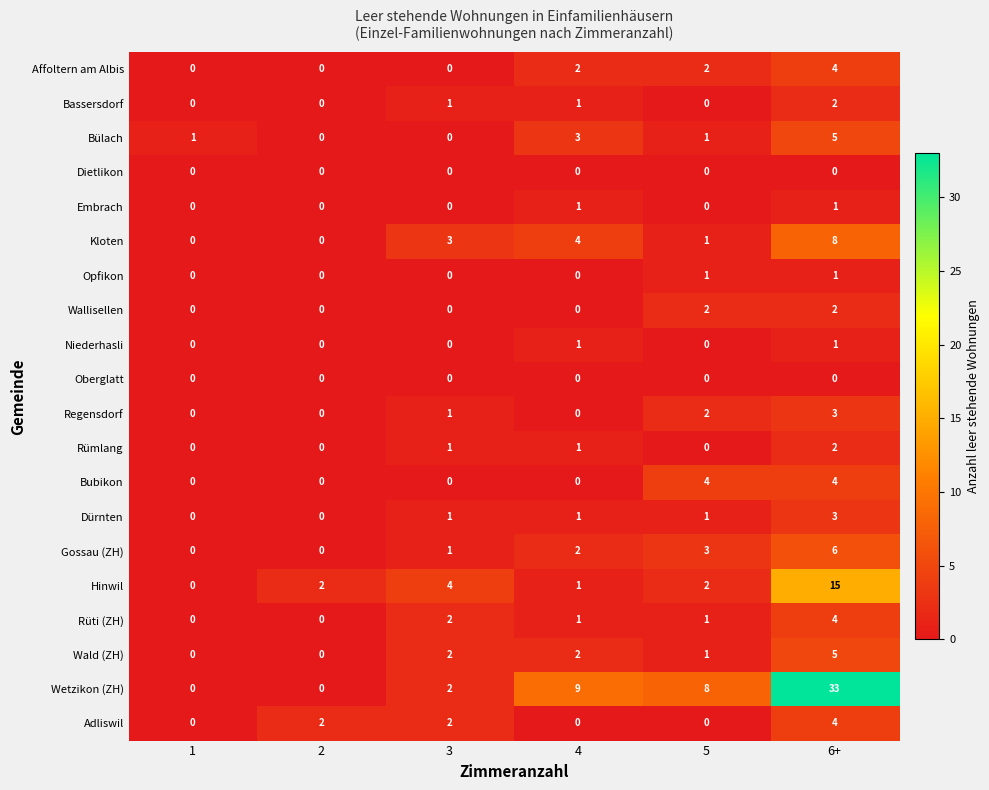

What is the difference between the second highest and minimum values in the Gossau (ZH) series?

3